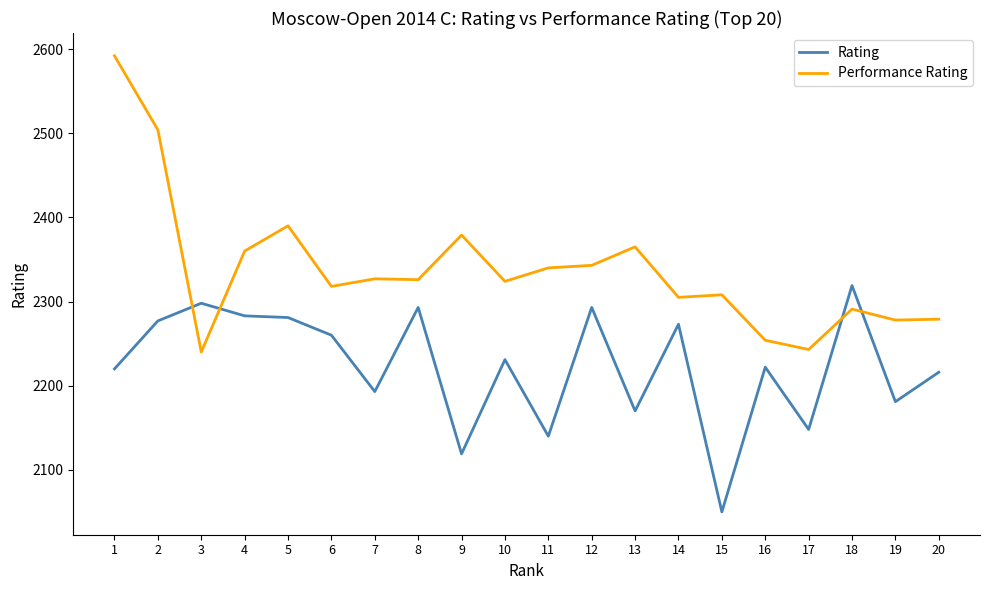

List the series in order of their peak value, lowest first.

Rating, Performance Rating